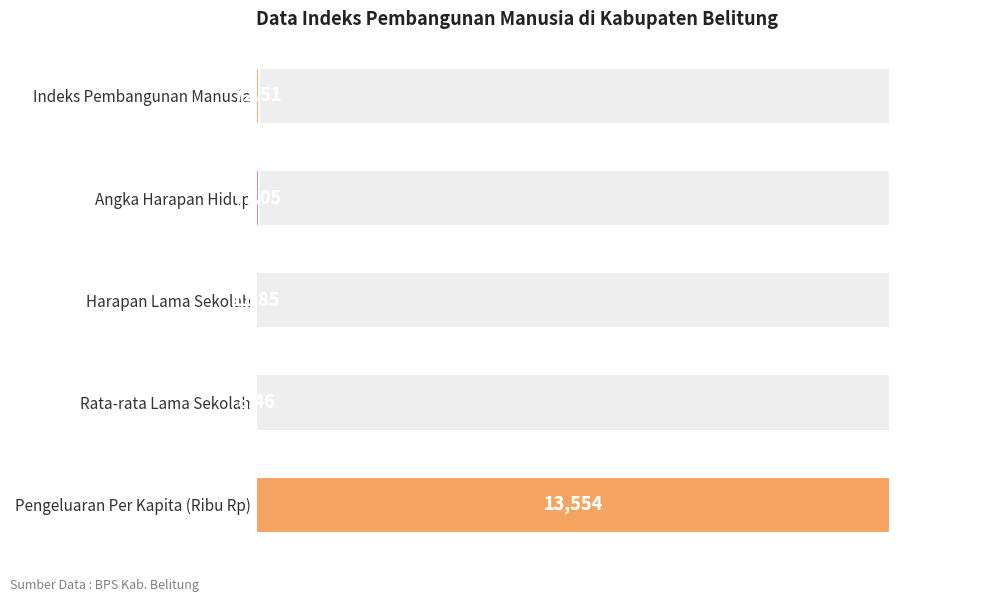

Are the bars grouped side by side (vs. stacked)?

No